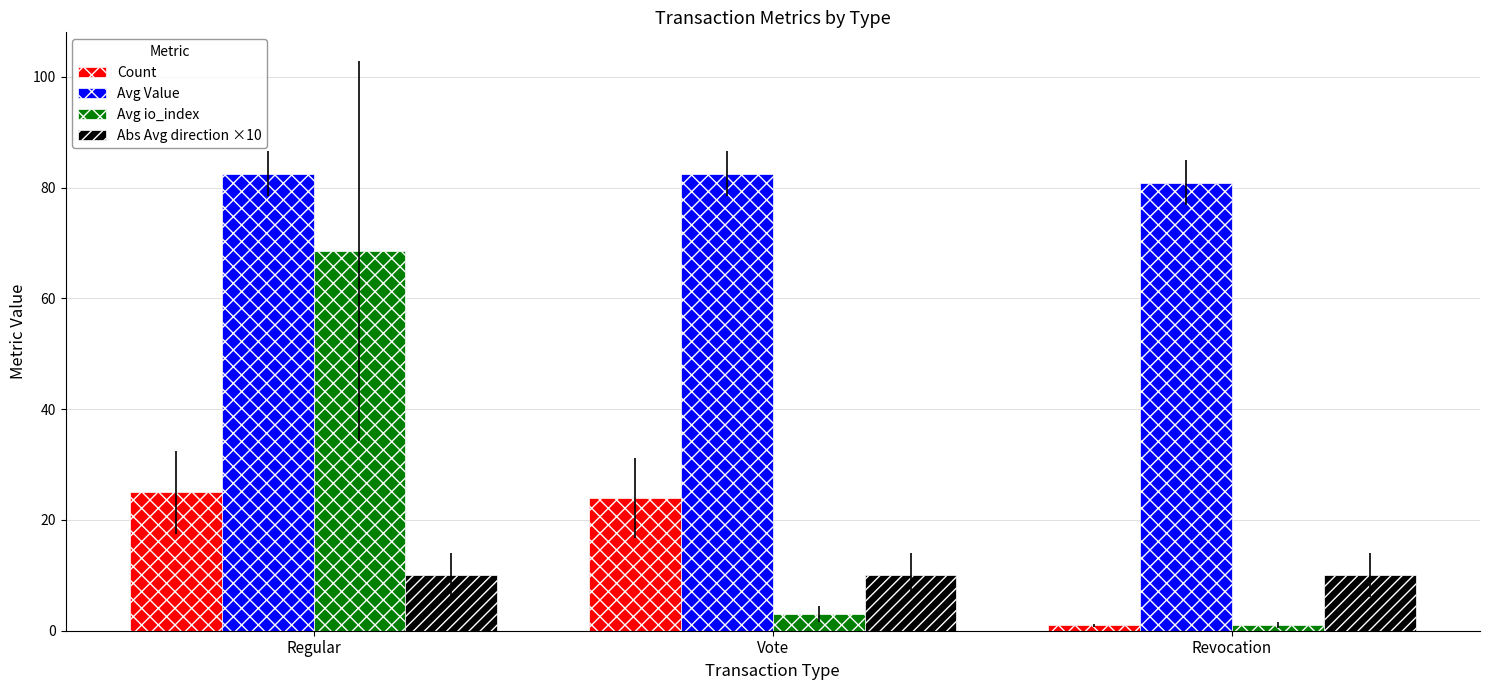

What is the total value across all series at Revocation?

92.9